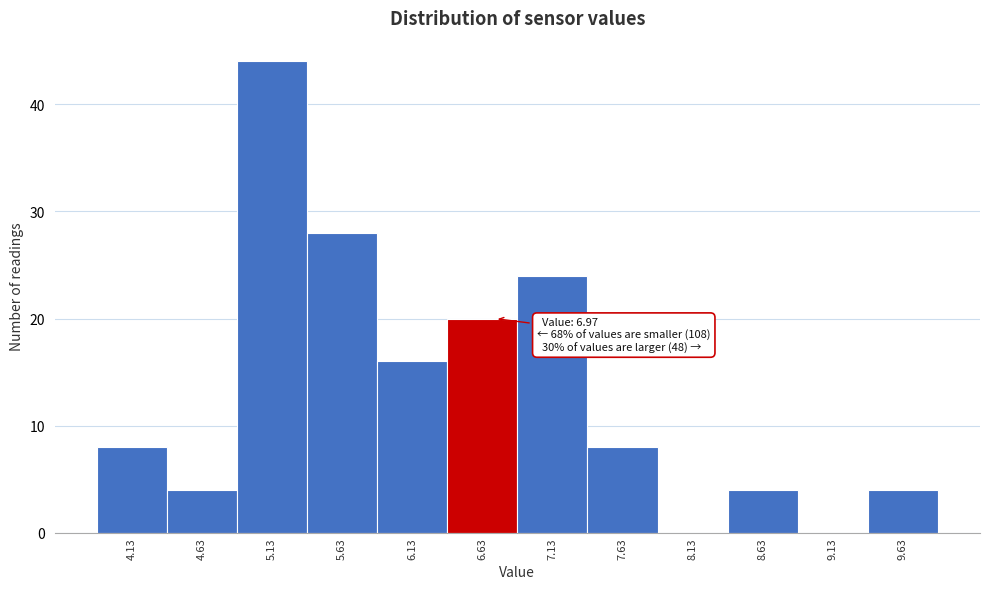

Reading left to right, what are all the values shown in this chart?

4.13=8	4.63=4	5.13=44	5.63=28	6.13=16	6.63=20	7.13=24	7.63=8	8.13=0	8.63=4	9.13=0	9.63=4